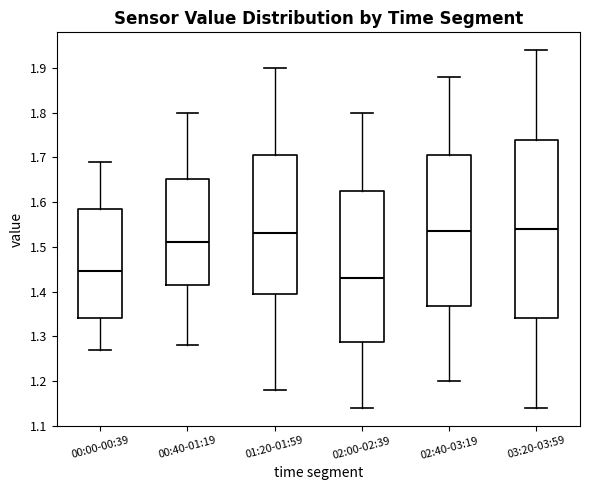

Reading left to right, read every box against the y-axis: the position of its median line, the range the box covers, and the ends of its whiskers. The values are not printed on the chart, so give them approximately, as read against the axis.

00:00-00:39: median 1.45, box 1.34 to 1.59, whiskers 1.27 to 1.69
00:40-01:19: median 1.51, box 1.42 to 1.65, whiskers 1.28 to 1.80
01:20-01:59: median 1.53, box 1.40 to 1.71, whiskers 1.18 to 1.90
02:00-02:39: median 1.43, box 1.29 to 1.63, whiskers 1.14 to 1.80
02:40-03:19: median 1.54, box 1.37 to 1.71, whiskers 1.20 to 1.88
03:20-03:59: median 1.54, box 1.34 to 1.74, whiskers 1.14 to 1.94